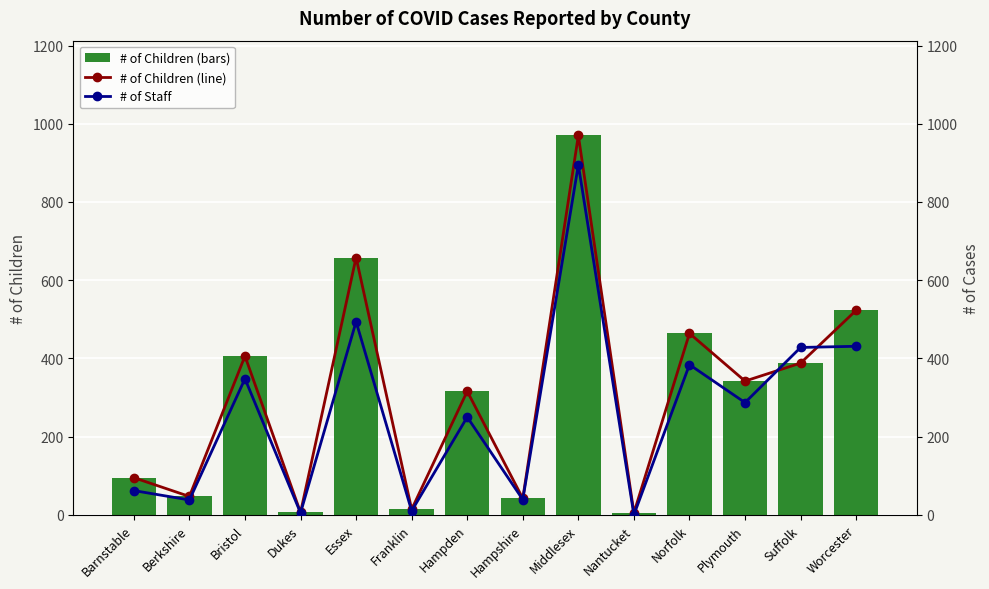

Reading right to left, list all the values displayed in this chart.

# of Children: 523	388	342	464	5	970	42	316	14	658	6	406	47	95
# of Children (trend): 523	388	342	464	5	970	42	316	14	658	6	406	47	95
# of Staff: 431	428	287	384	0	895	39	250	10	494	5	348	38	62